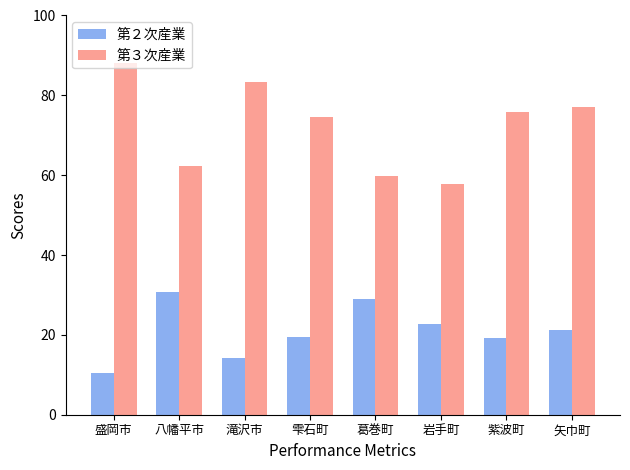

Is the value of 第３次産業 at 葛巻町 greater than the value of 第２次産業 at 岩手町?

Yes